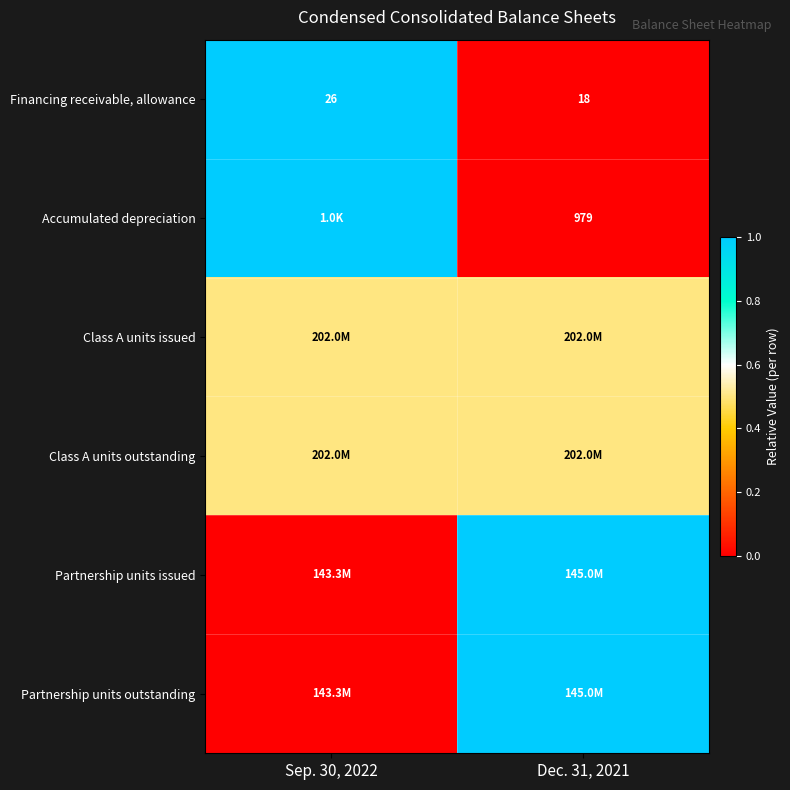

List the labels in order of Financing receivable, allowance value, smallest first.

Dec. 31, 2021, Sep. 30, 2022